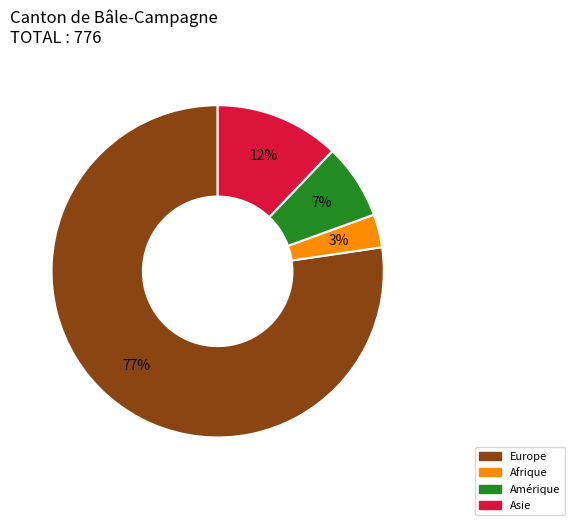

Does any single category account for the majority?

Yes